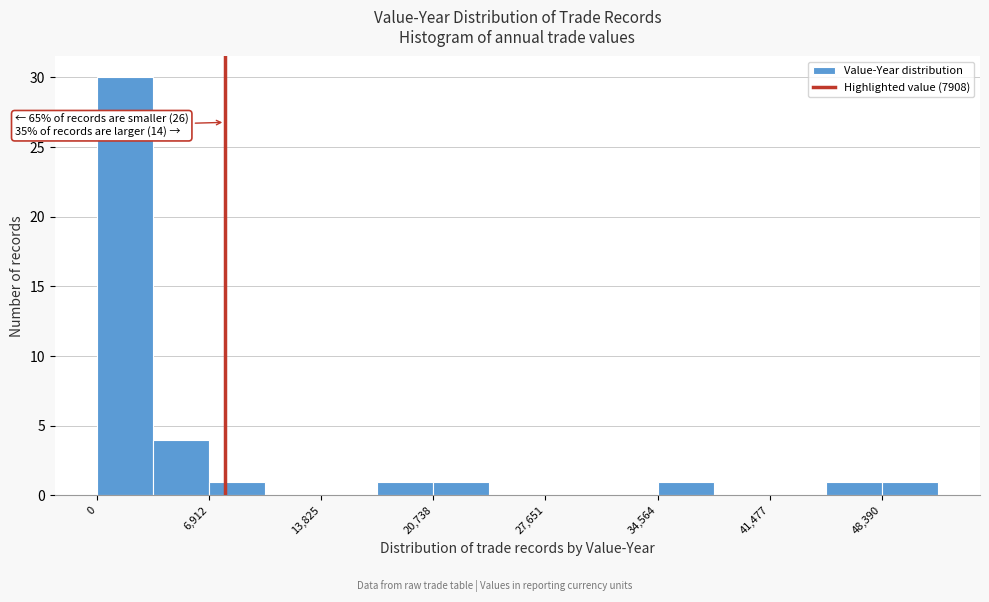

Read against the x-axis, roughly where is the centre of the tallest bar?

2000